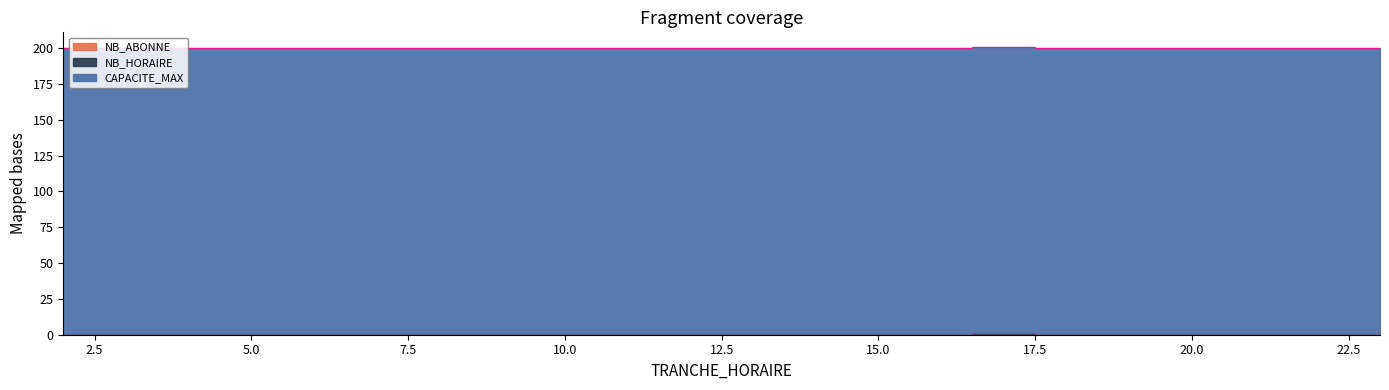

Rank the categories by CAPACITE_MAX value from highest to lowest.

2, 3, 4, 5, 6, 7, 8, 9, 10, 11, 12, 13, 14, 15, 16, 17, 18, 19, 20, 21, 22, 23